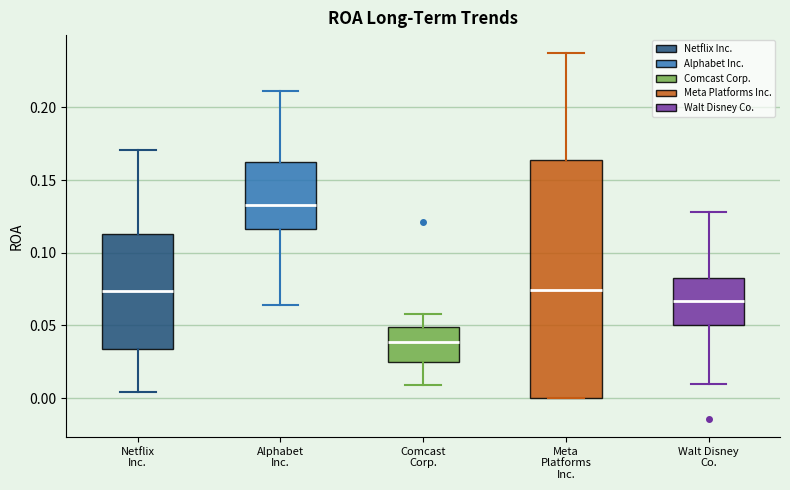

Where does the upper whisker of the box for Walt Disney Co. end on the y-axis? The values are not printed on the chart, so give them approximately, as read against the axis.

0.130